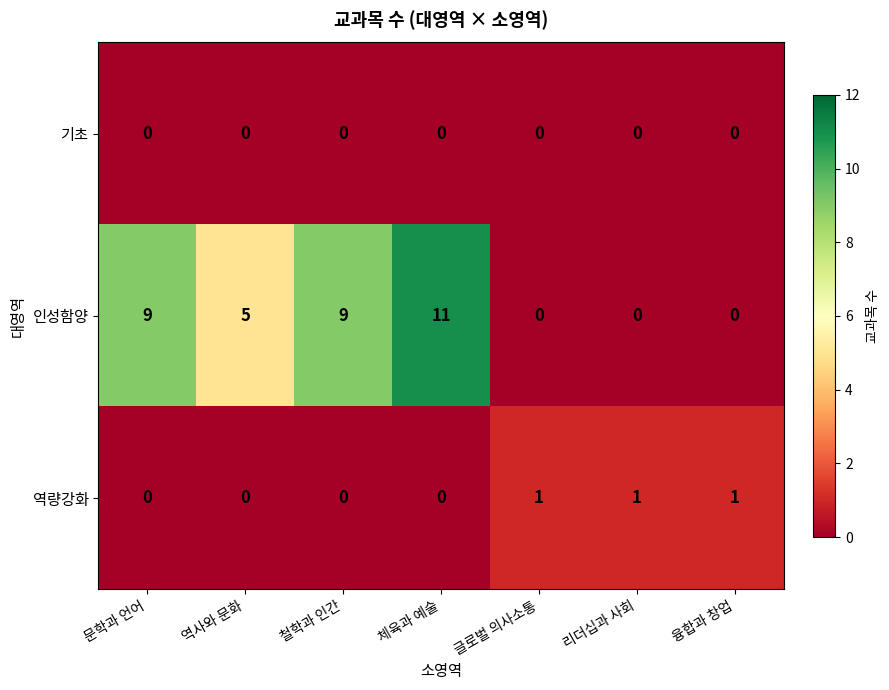

What is the total value across all series at 리더십과 사회?

1